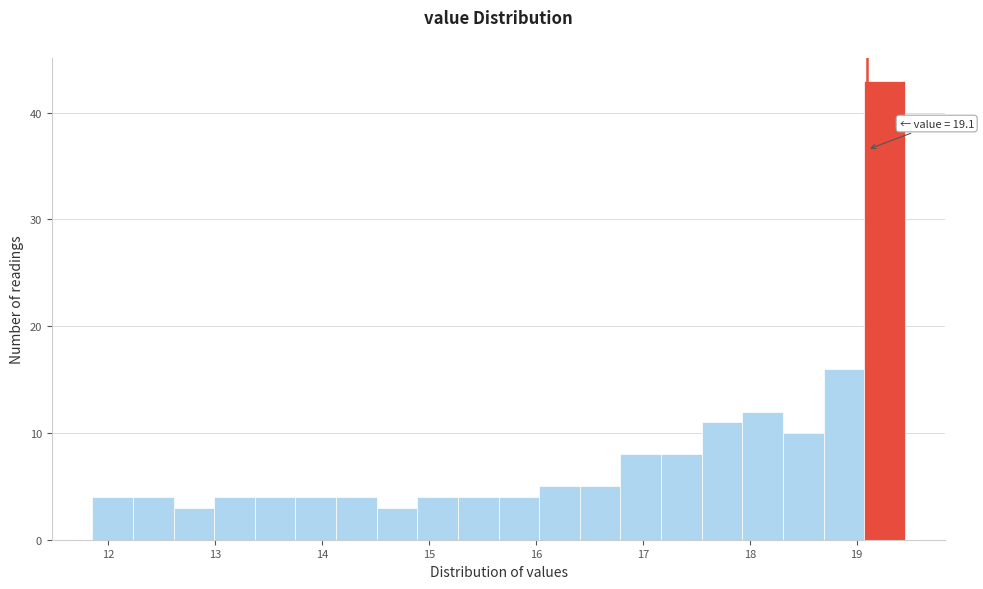

Read against the x-axis, roughly where is the centre of the tallest bar?

19.3